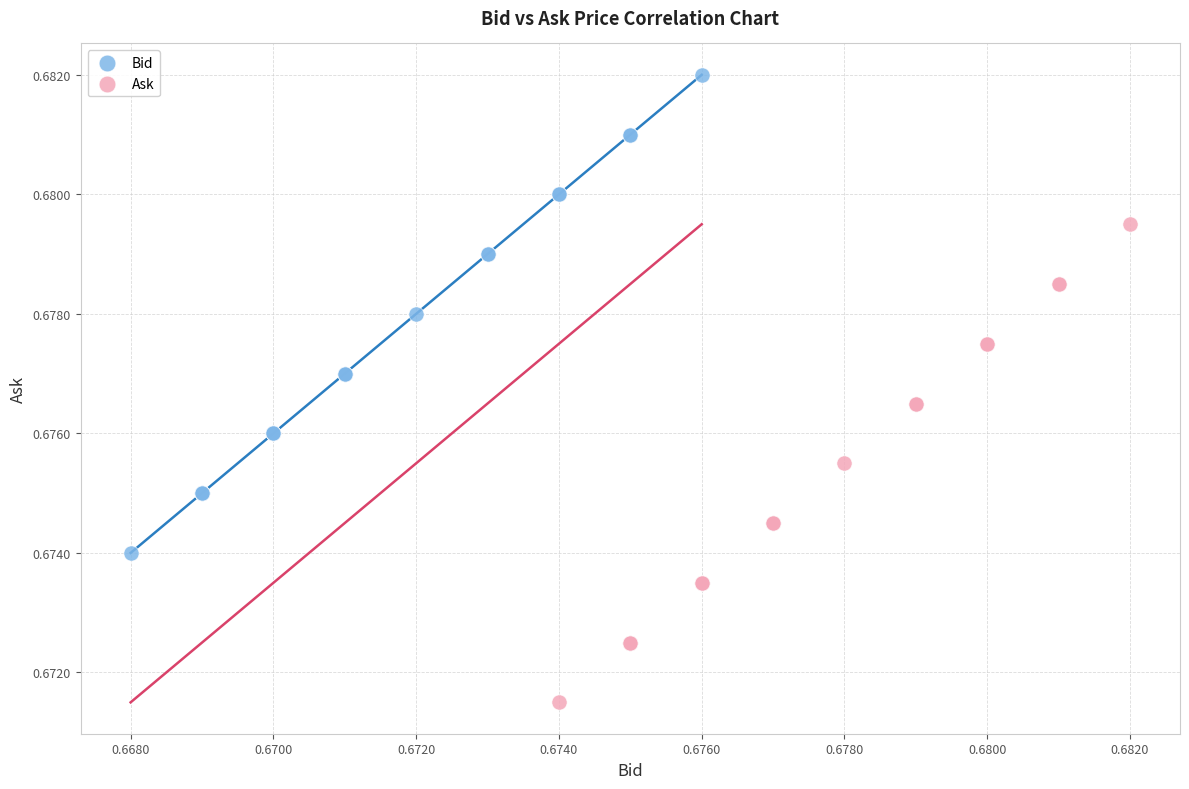

Which series reaches the maximum Y coordinate?

Bid